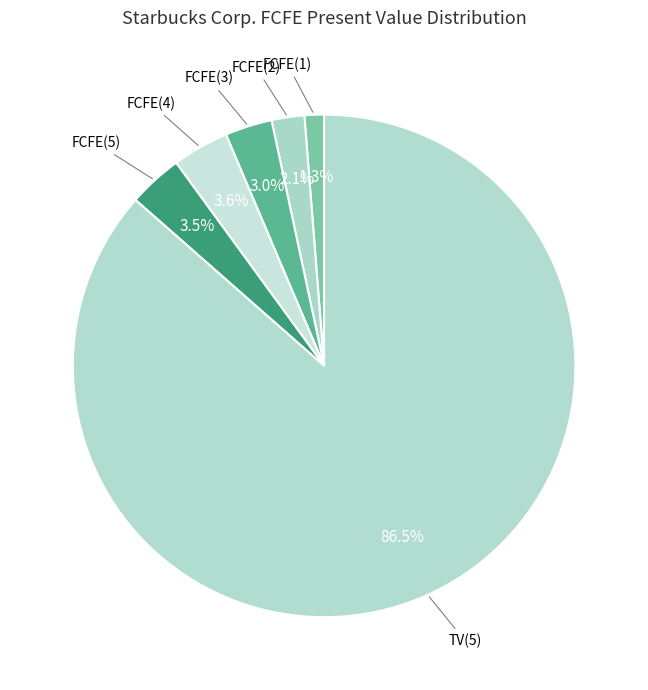

Count the number of slices in the pie.

6